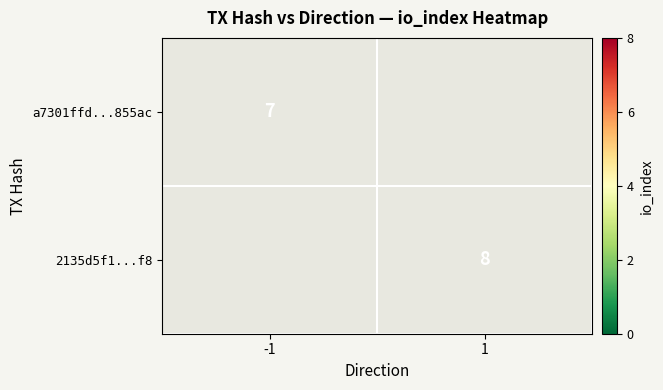

Is the value of a7301ffd...855ac at -1 greater than the value of 2135d5f1...f8 at 1?

No